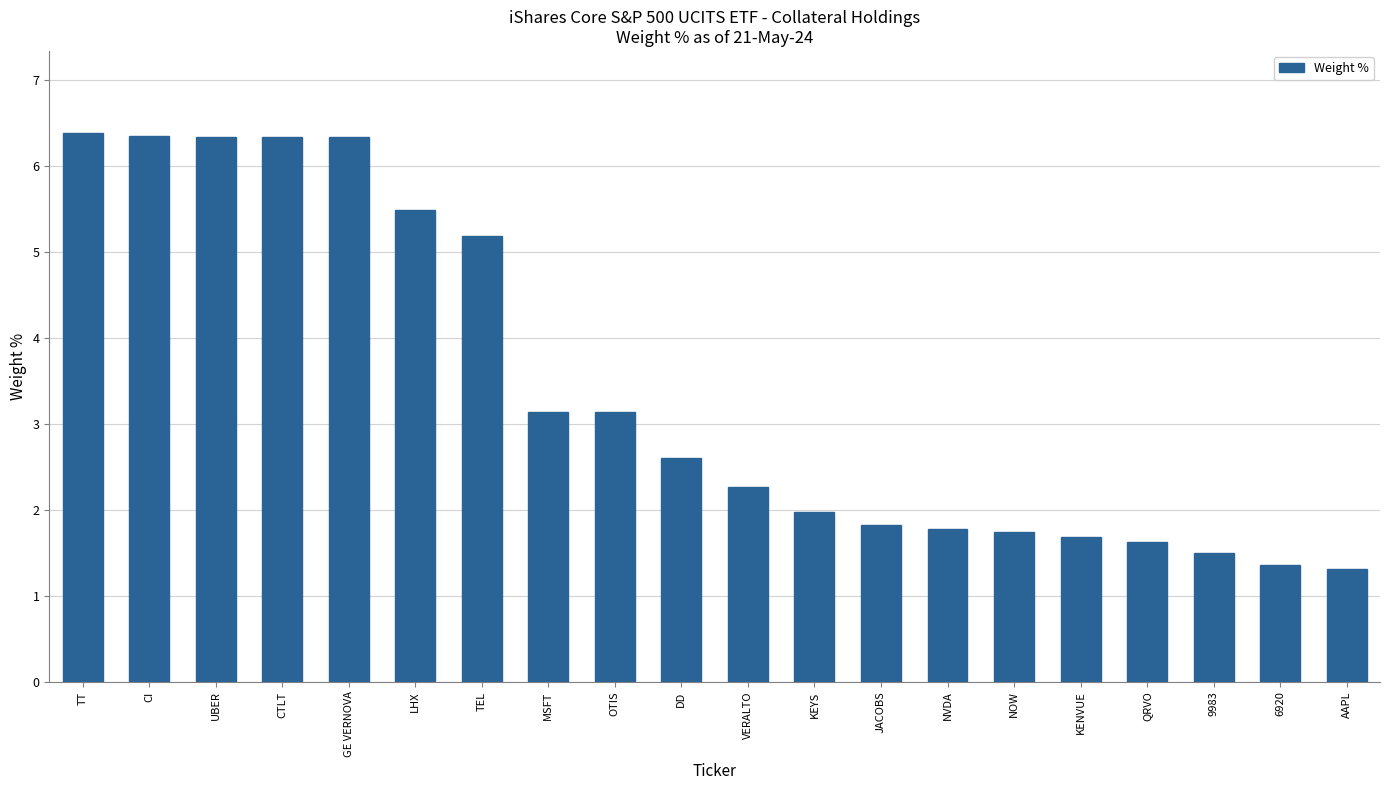

Read the value at DD.

2.6